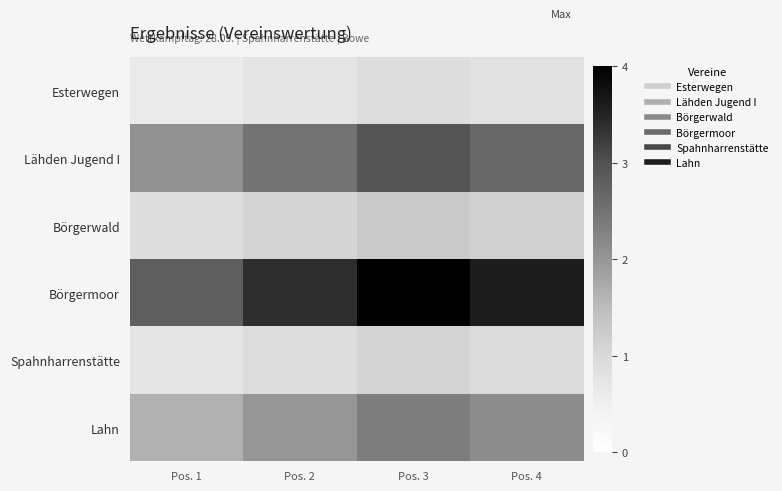

Which series has the widest spread of values?

Börgermoor